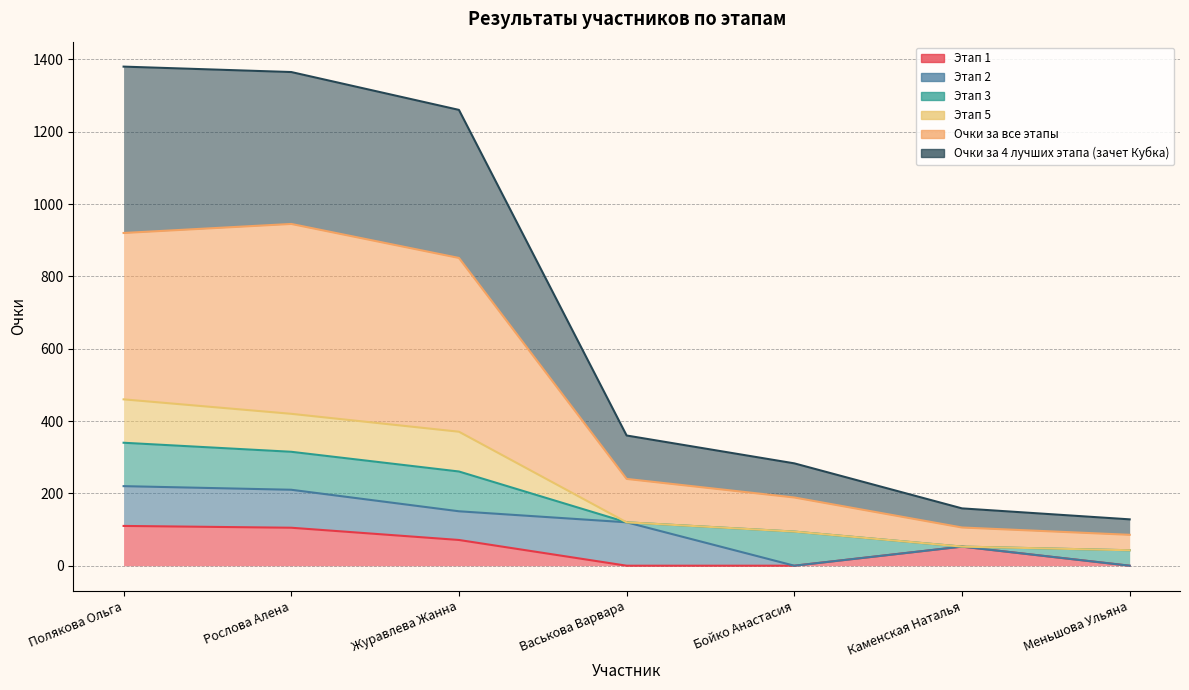

The value of Очки за 4 лучших этапа (зачет Кубка) at Васькова Варвара is 120.0. True or false?

True